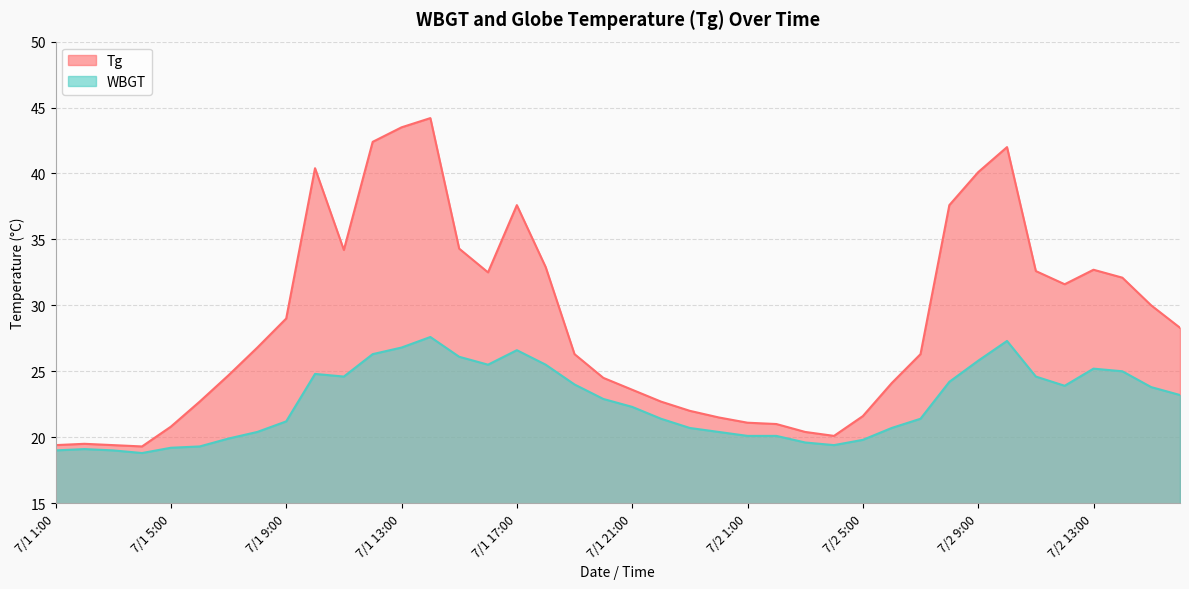

What are all the series names shown in the legend?

Tg, WBGT